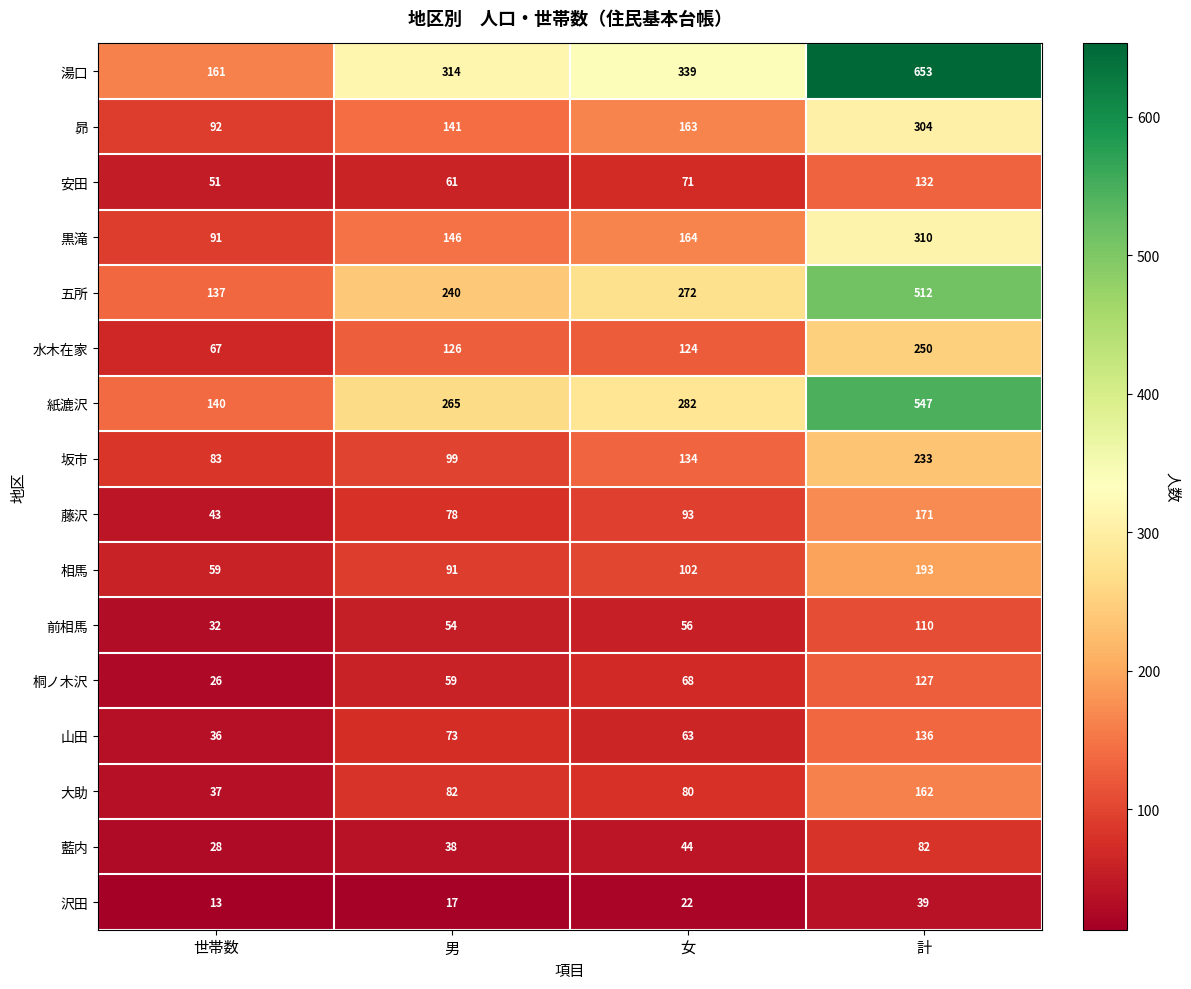

Rank the series at 女 from highest to lowest value.

湯口, 紙漉沢, 五所, 黒滝, 昴, 坂市, 水木在家, 相馬, 藤沢, 大助, 安田, 桐ノ木沢, 山田, 前相馬, 藍内, 沢田